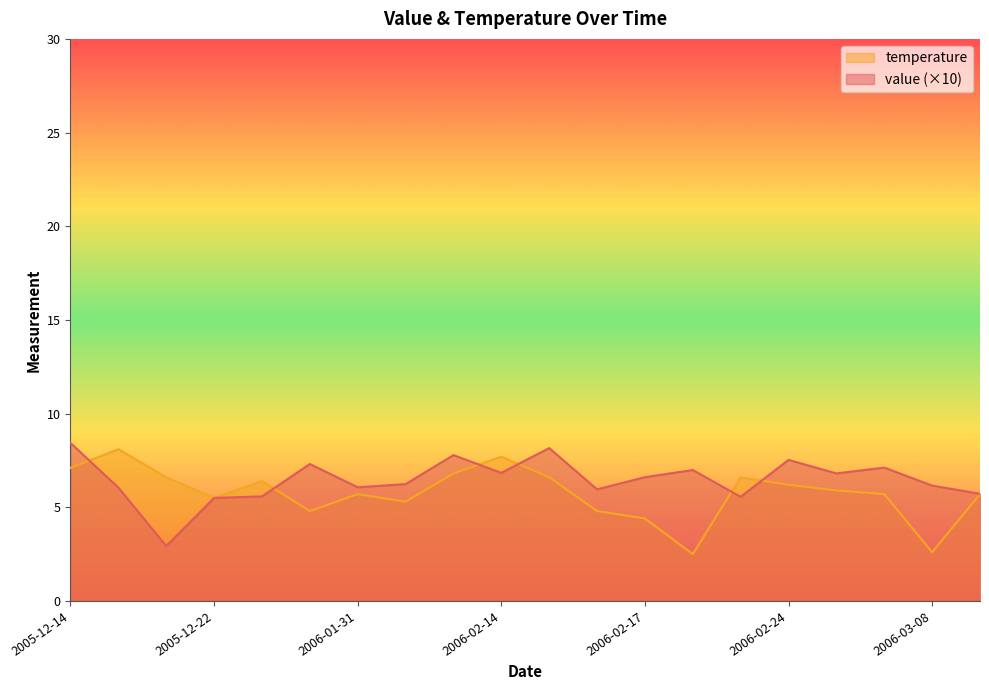

Count the number of categories in the chart.

20